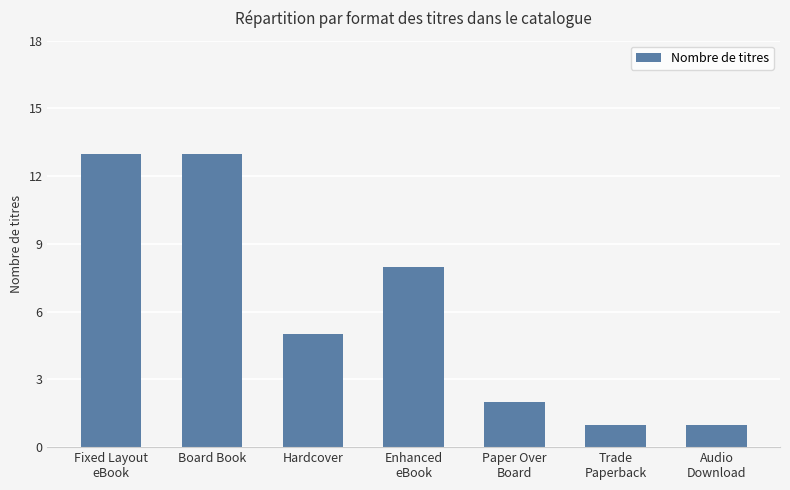

What is the greatest value displayed?

13